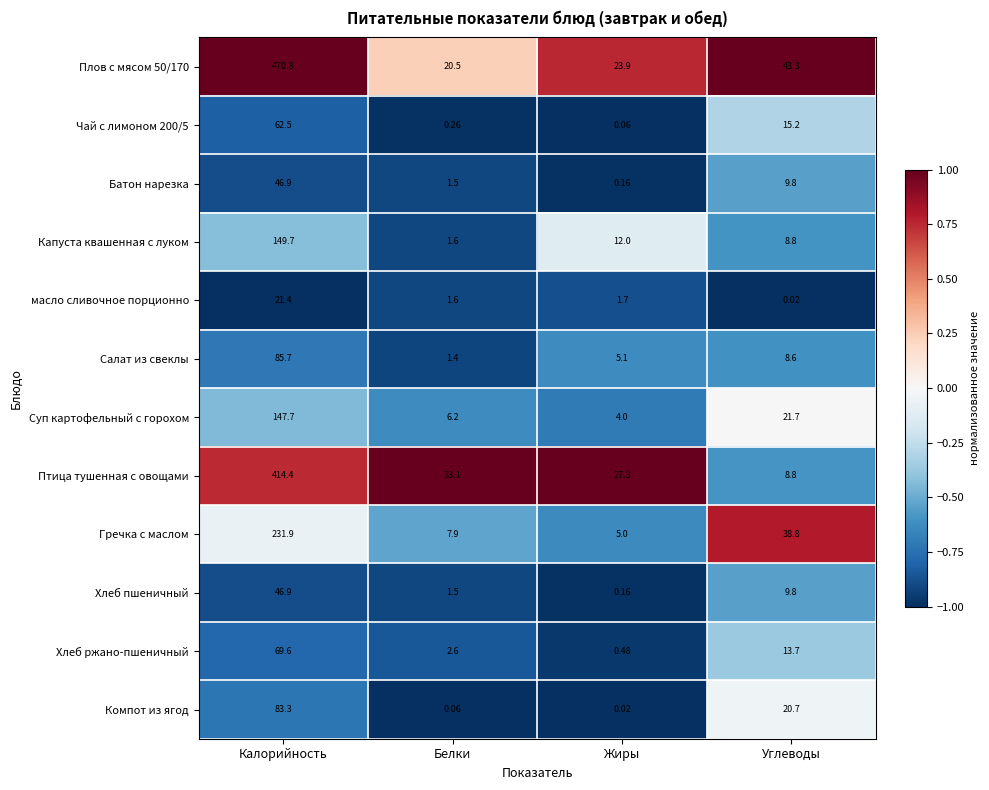

Where does the Гречка с маслом series first go above 38?

Калорийность